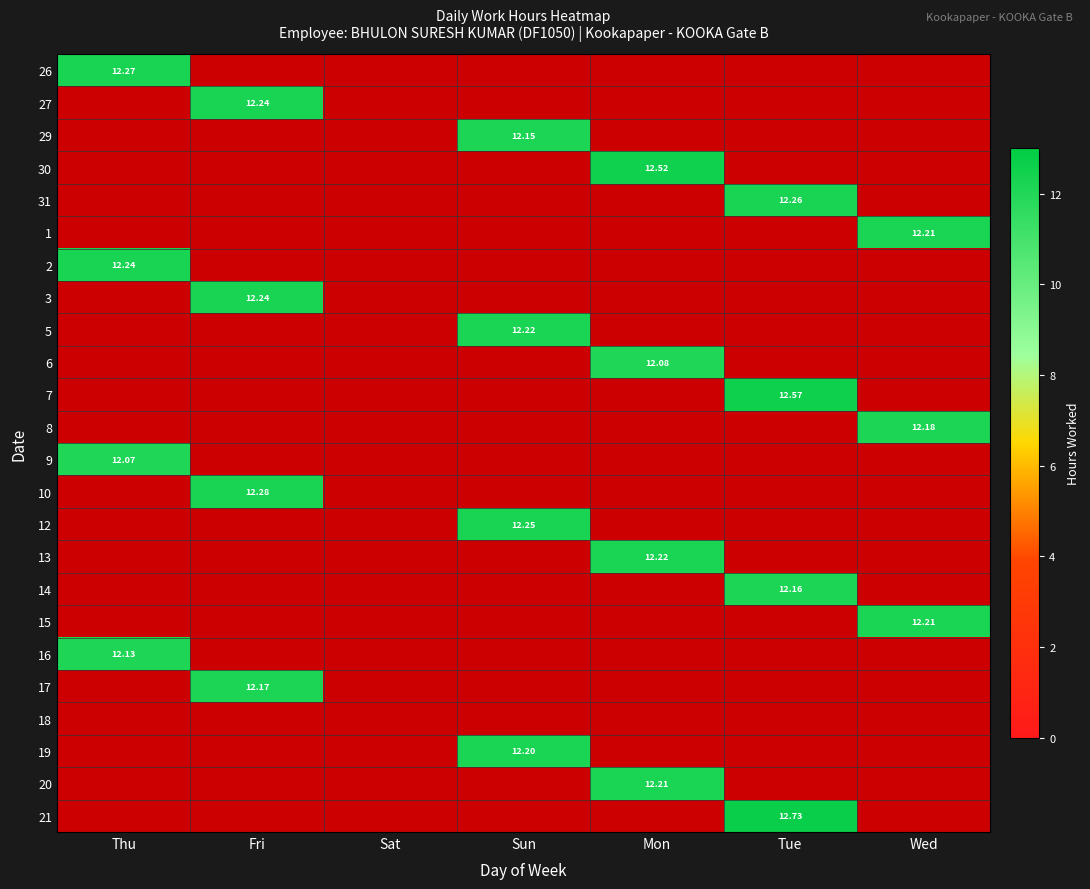

How many distinct data groups are displayed?

24